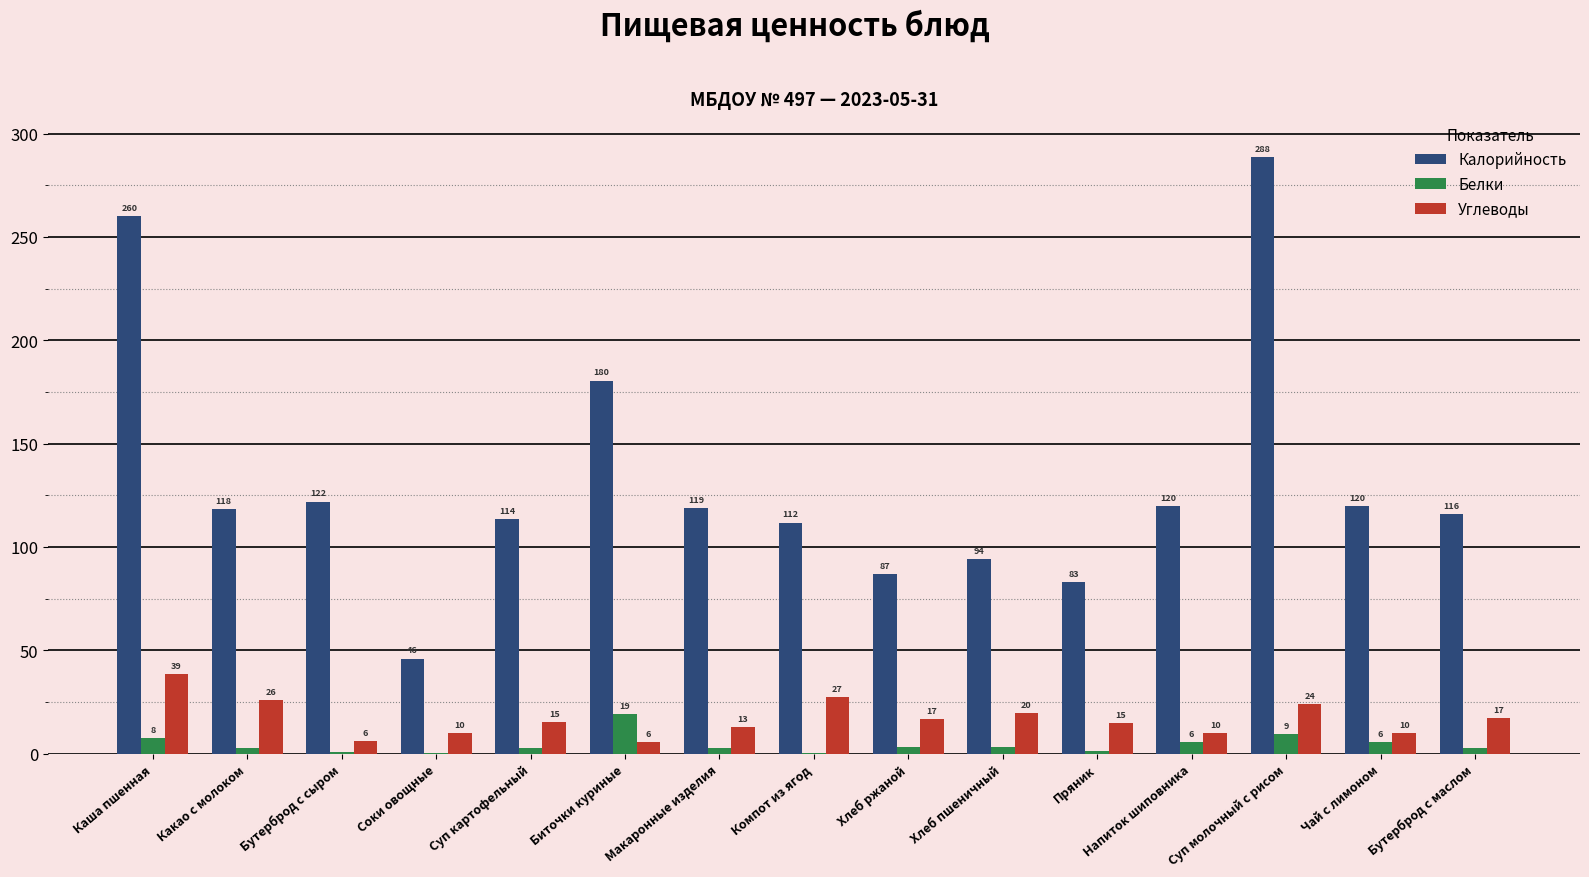

What is the maximum value for Углеводы?

38.6